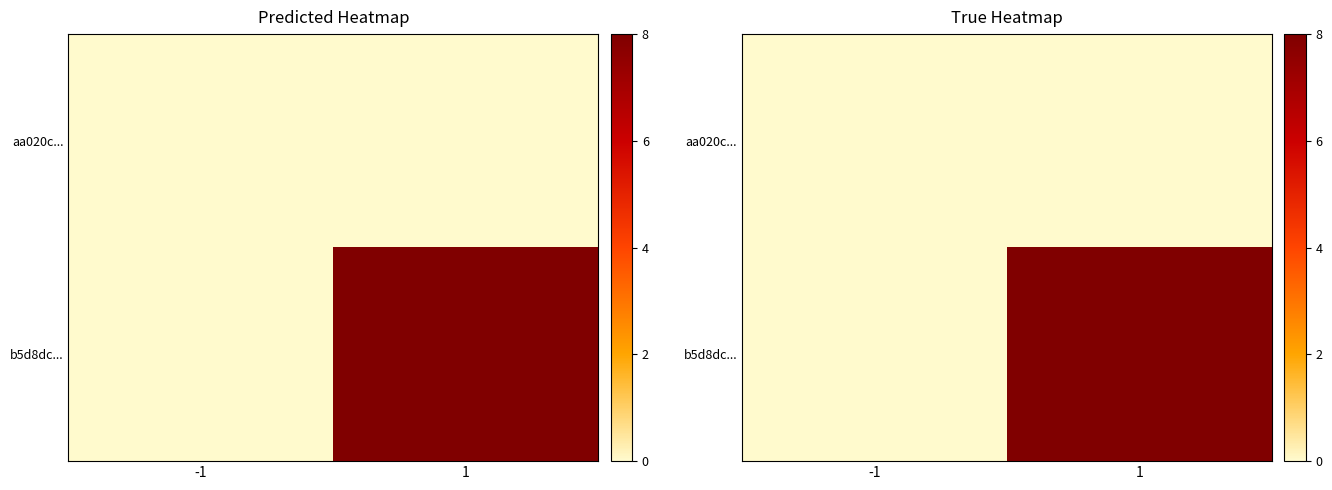

Between -1 and 1, which series saw the biggest shift?

b5d8dc...